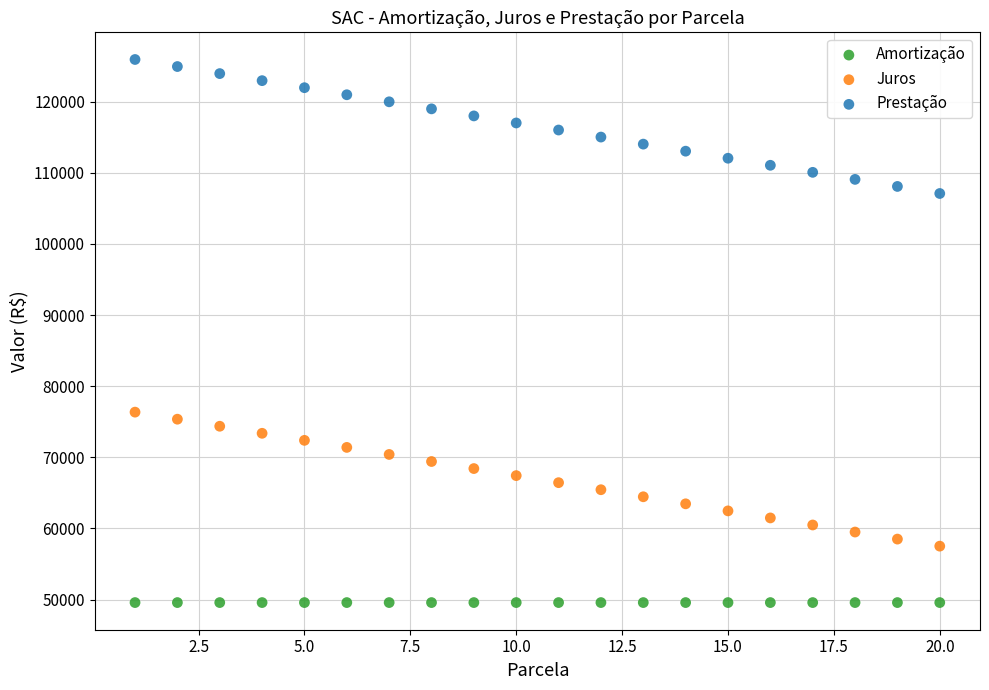

Which series reaches the maximum Y coordinate?

Prestação